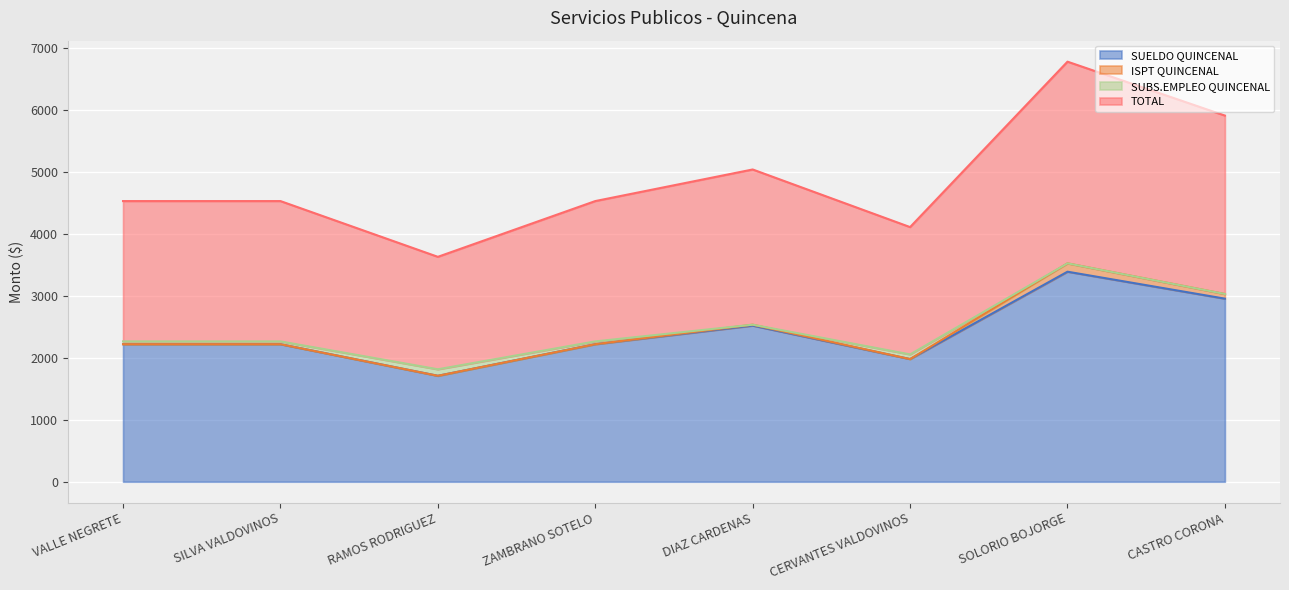

How many values in the SUELDO QUINCENAL series exceed 2220?

3